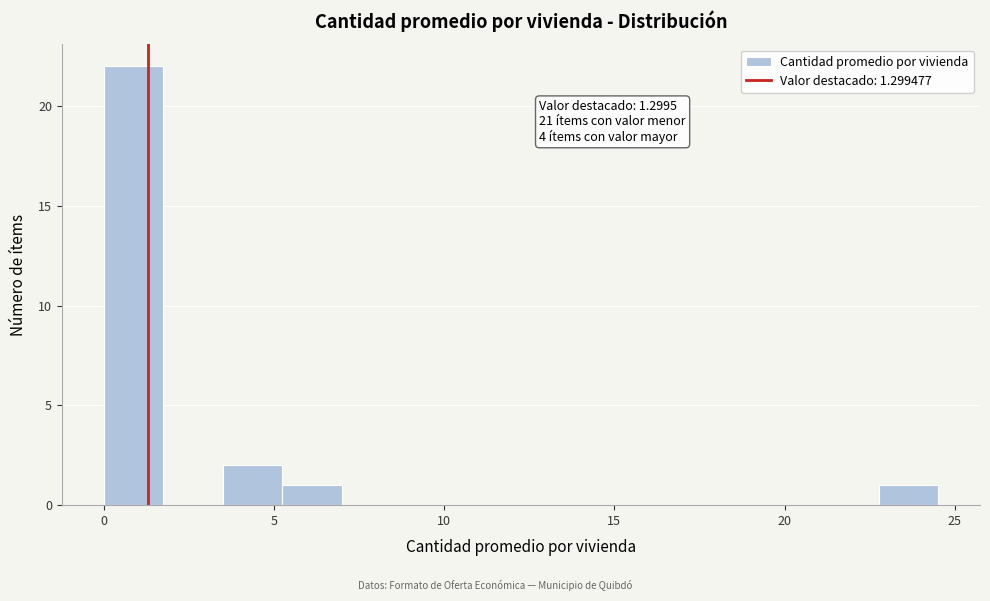

Around what value on the x-axis is the tallest bar? Give the approximate position of its centre, as read against the axis.

1.0